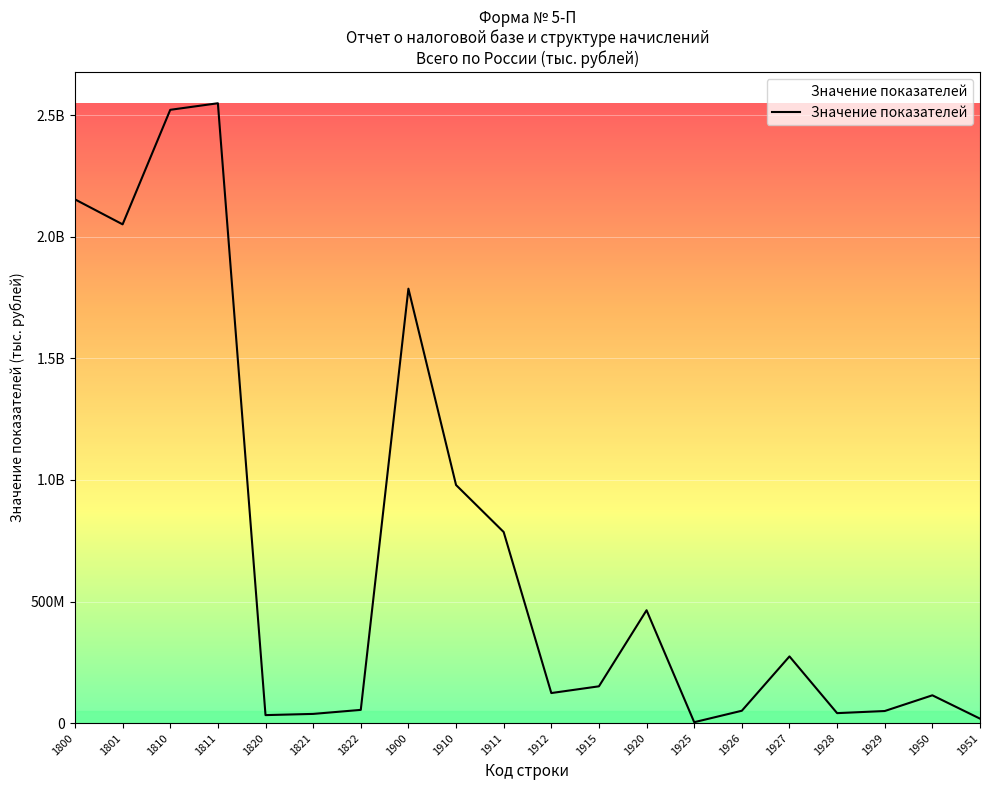

Where is the first local minimum?

1801